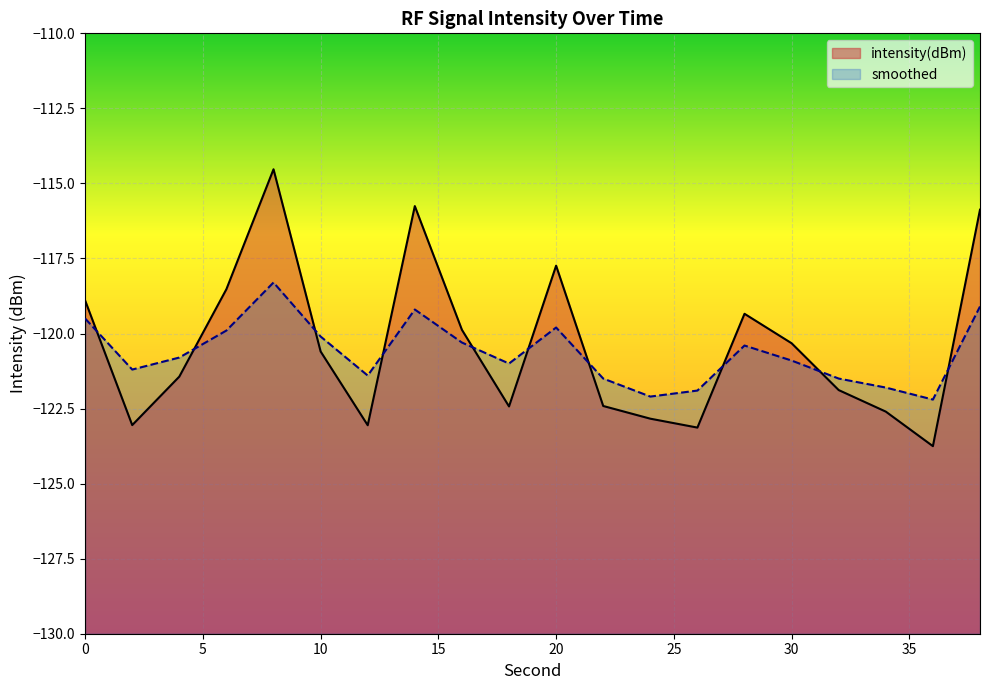

Reading left to right, extract all data points from this chart.

intensity(dBm): -118.9	-123.1	-121.4	-118.5	-114.5	-120.6	-123.1	-115.8	-119.9	-122.4	-117.7	-122.4	-122.8	-123.1	-119.3	-120.3	-121.9	-122.6	-123.8	-115.9
smoothed: -119.5	-121.2	-120.8	-119.9	-118.3	-120.1	-121.4	-119.2	-120.3	-121.0	-119.8	-121.5	-122.1	-121.9	-120.4	-120.9	-121.5	-121.8	-122.2	-119.1